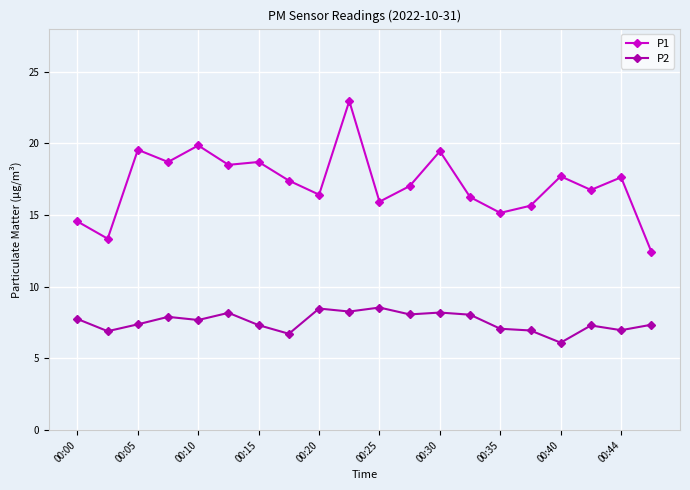

What is the sum of all P2 values?

151.2